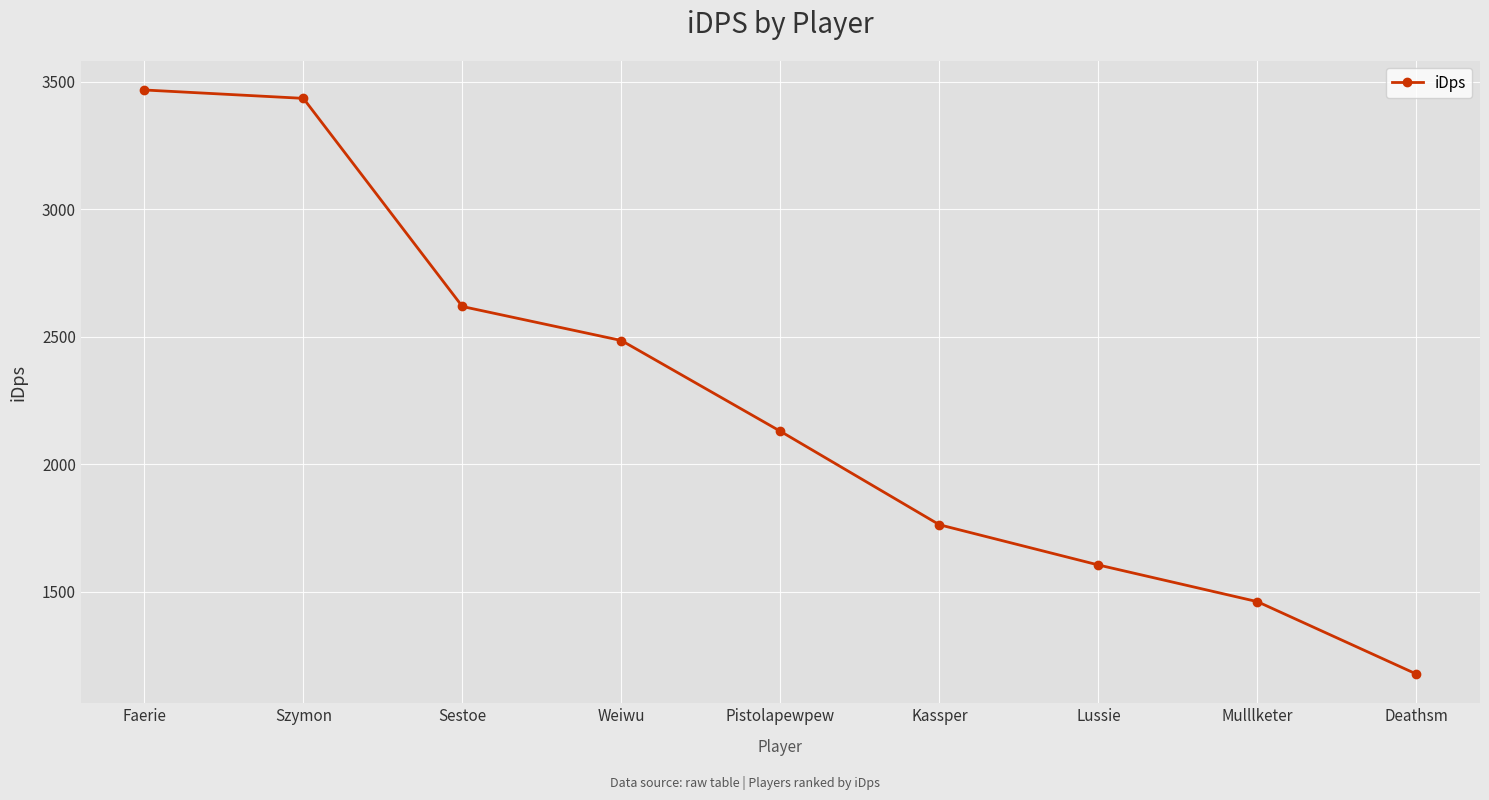

At which category does the chart reach its peak across all series?

Faerie